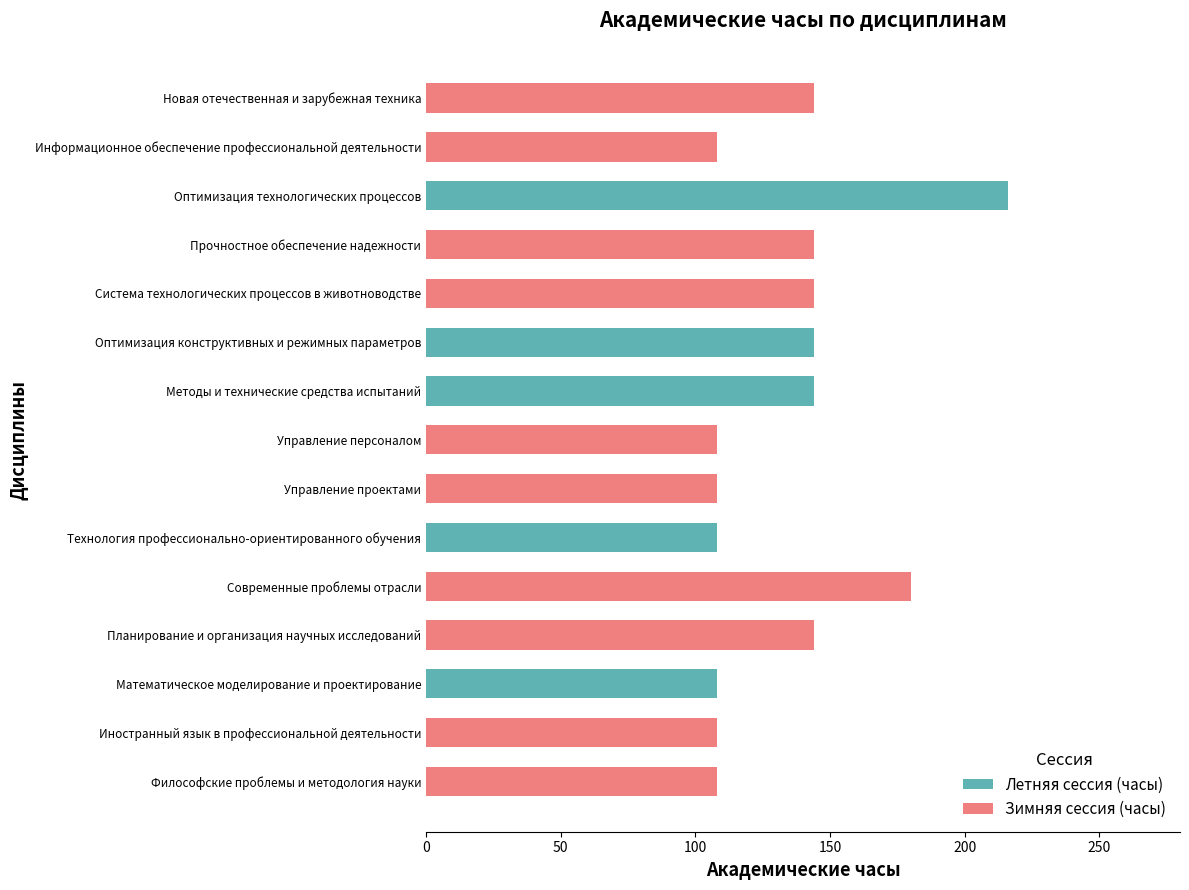

How many values in the Летняя сессия (часы) series exceed 0?

5